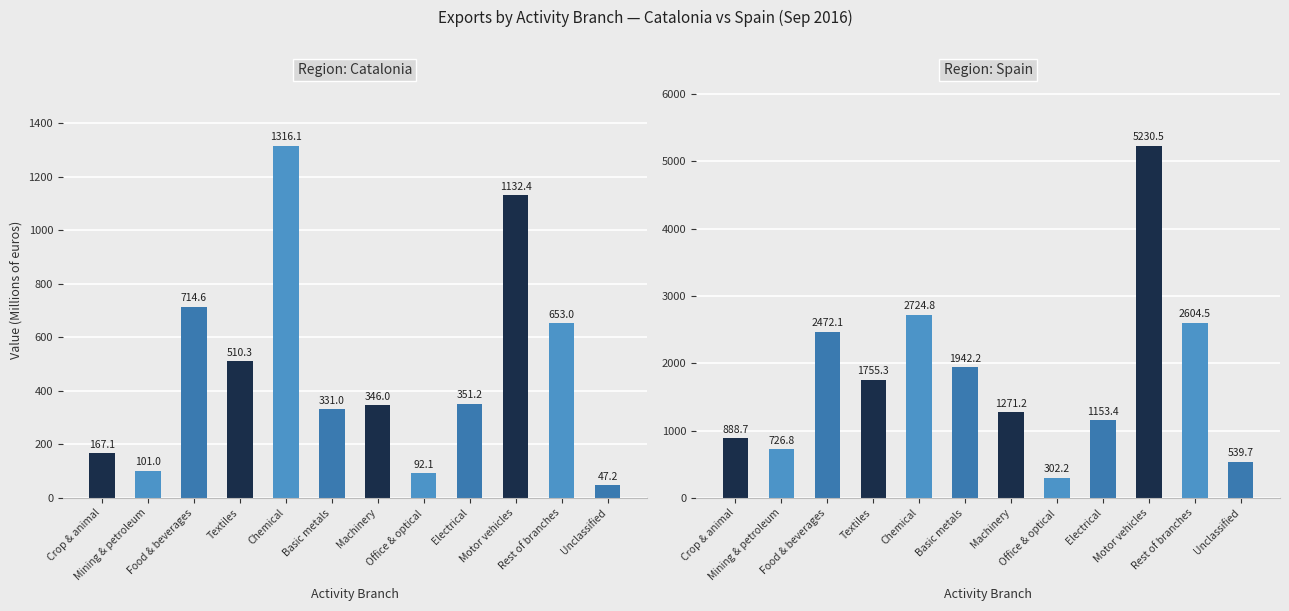

Count the number of categories in the chart.

12